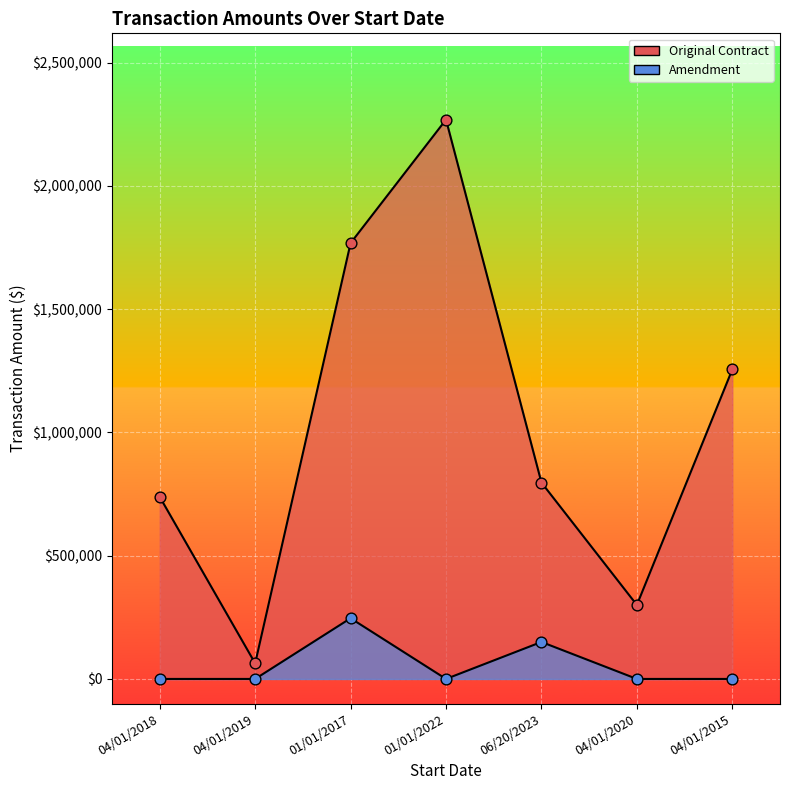

At how many categories does at least one series exceed 195002?

6